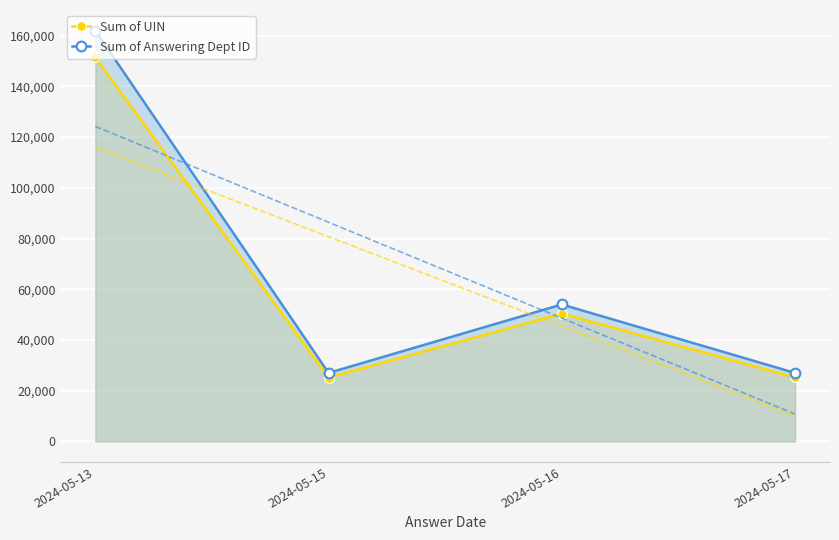

What is the average value of the Sum of UIN series?

63047